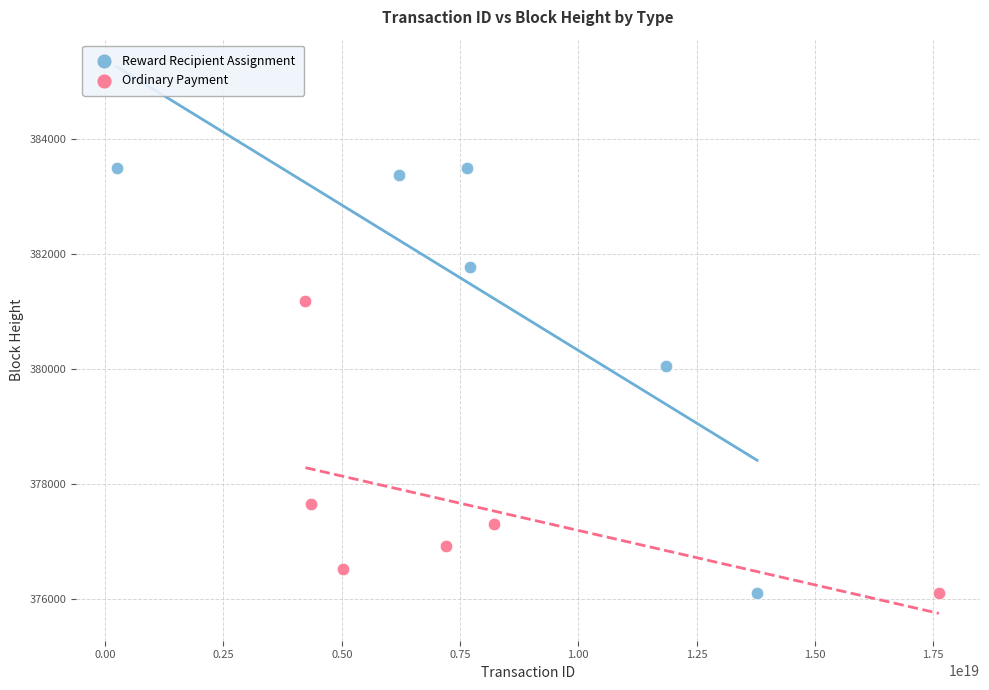

Which series reaches the maximum Y coordinate?

Reward Recipient Assignment